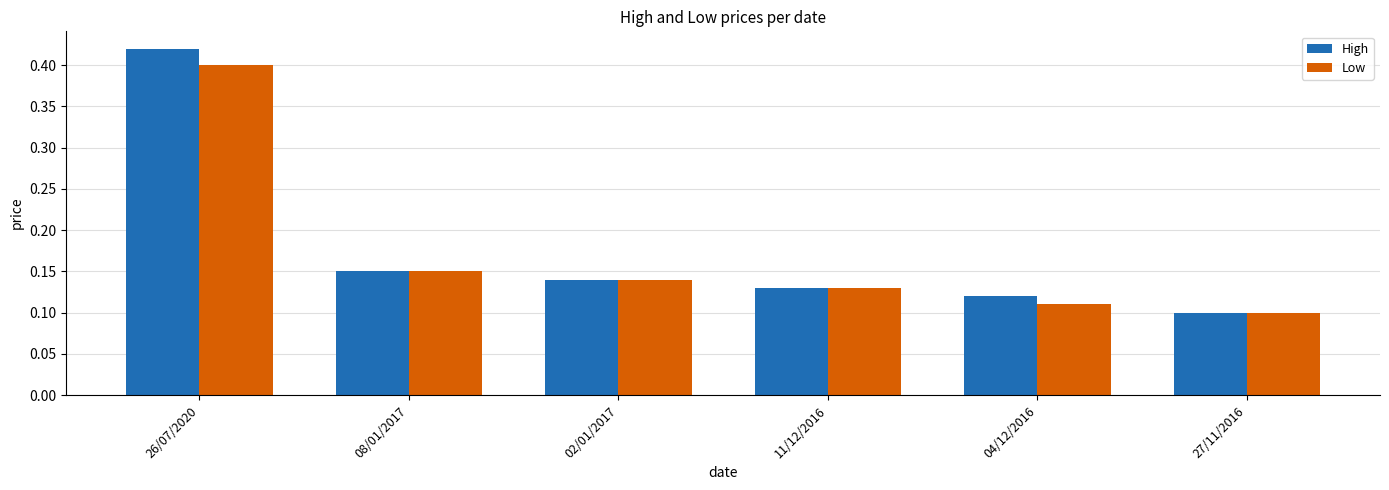

Count the High values in the range 0 to 1.

6